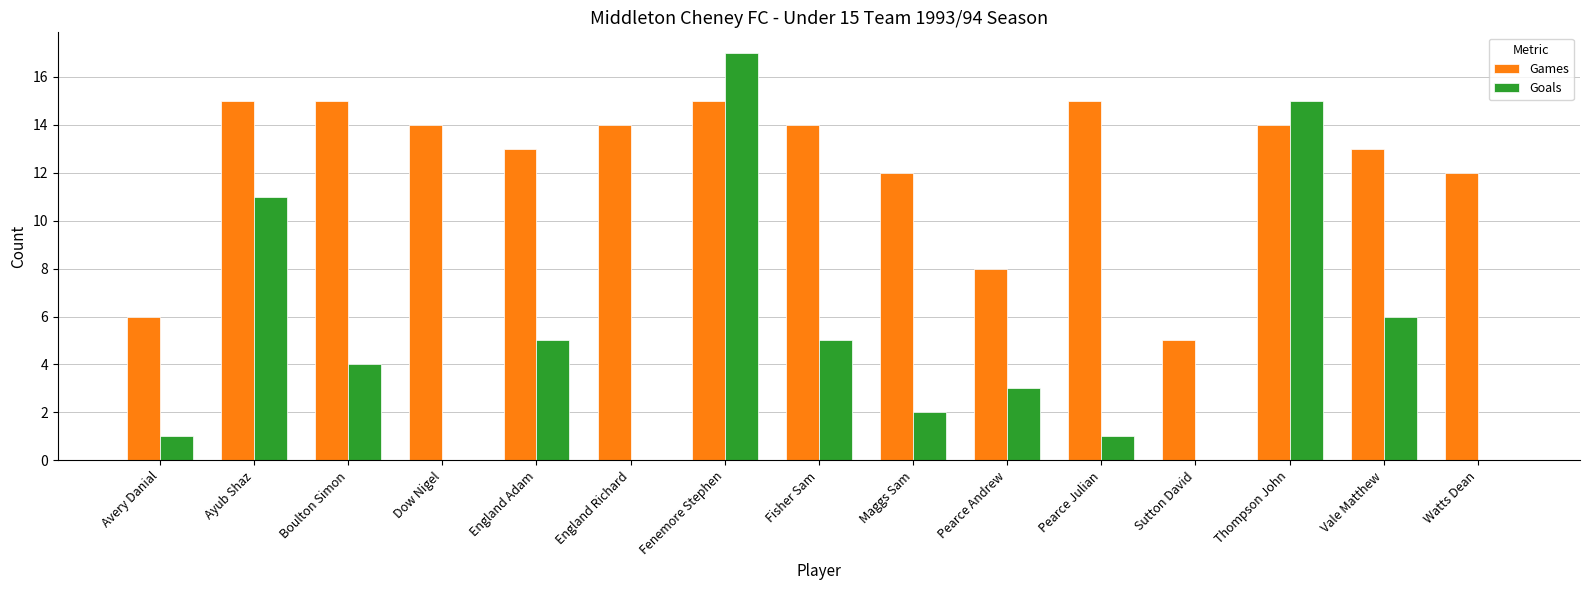

How many Games values are between 12 and 15?

12